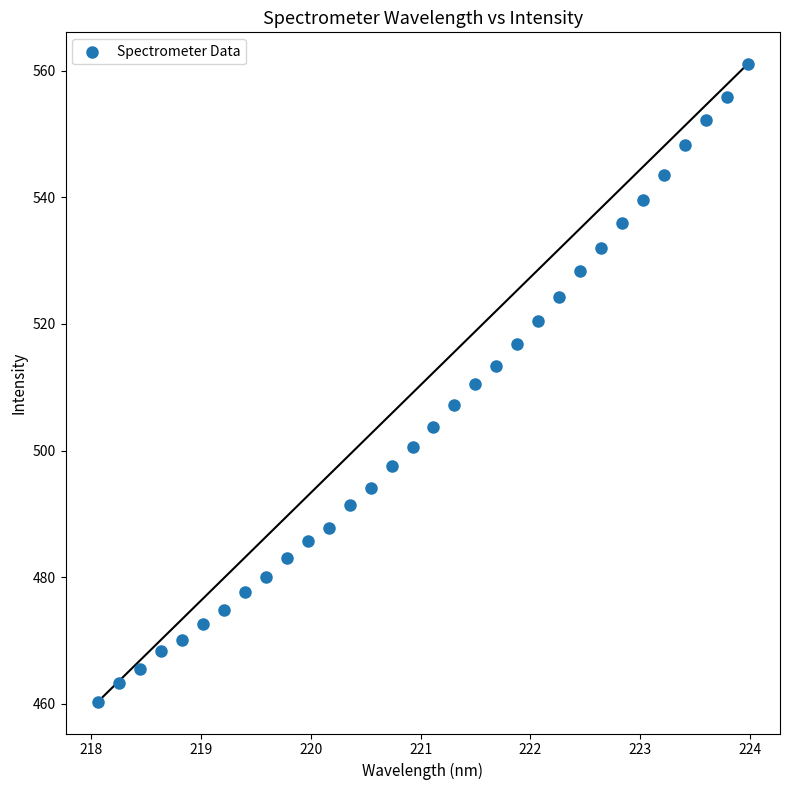

What is the range of Y values (max minus min)?

100.7